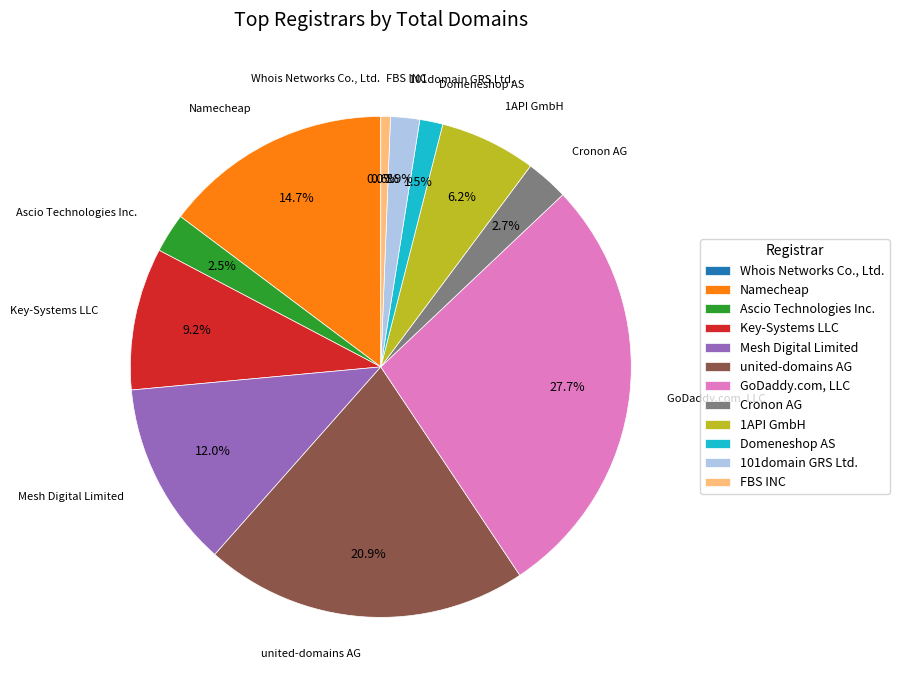

Between Namecheap and Mesh Digital Limited, which is larger?

Namecheap